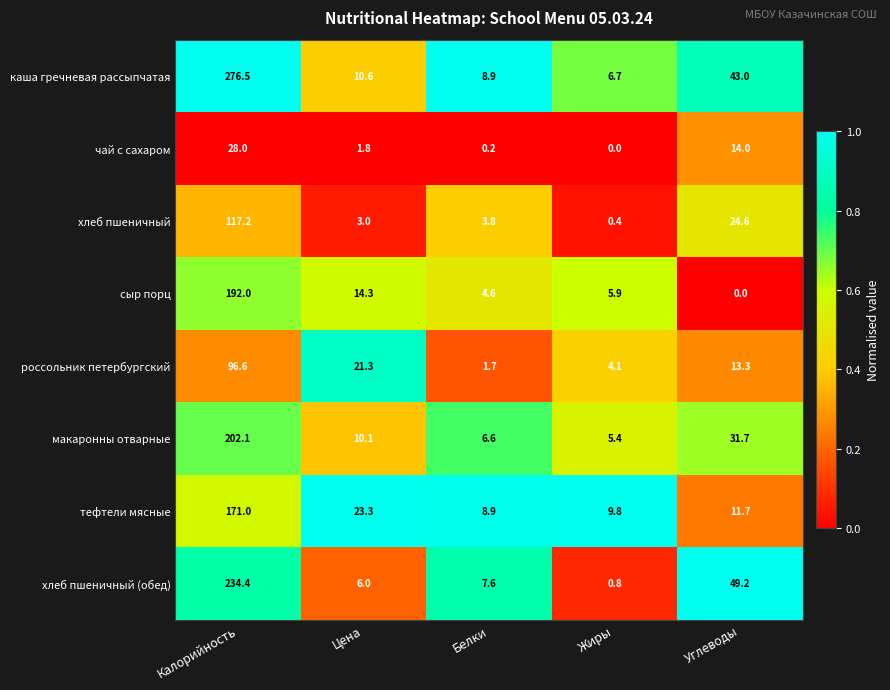

Which series has the largest total across all categories?

каша гречневая рассыпчатая